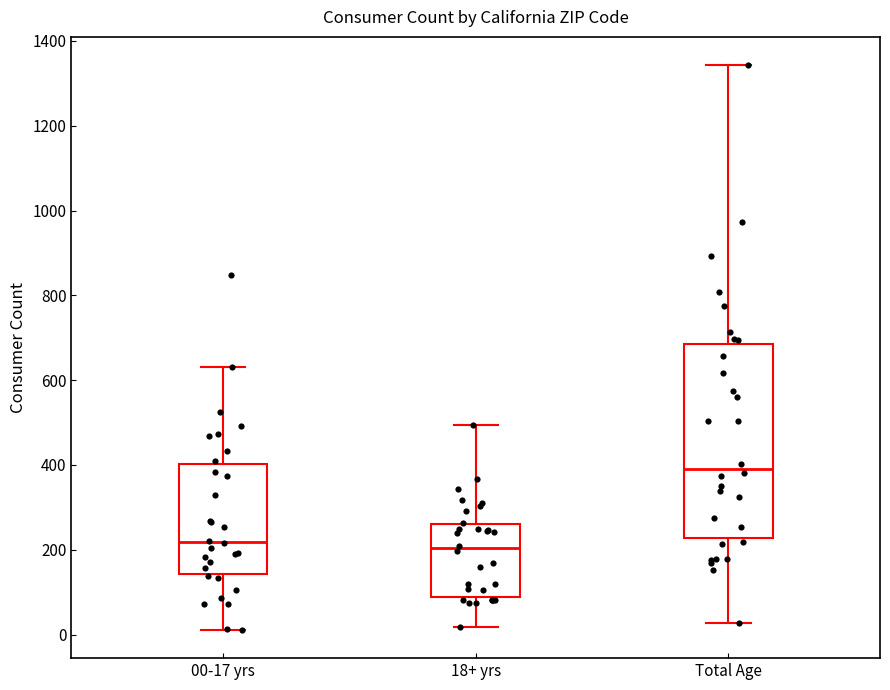

Reading left to right, transcribe this box plot: for each box, give where its median line is, the range the box spans, and where its two whiskers end, as read against the y-axis. The values are not printed on the chart, so give them approximately, as read against the axis.

00-17 yrs: median 220, box 140 to 400, whiskers 20 to 640
18+ yrs: median 200, box 80 to 260, whiskers 20 to 500
Total Age: median 400, box 220 to 680, whiskers 20 to 1340